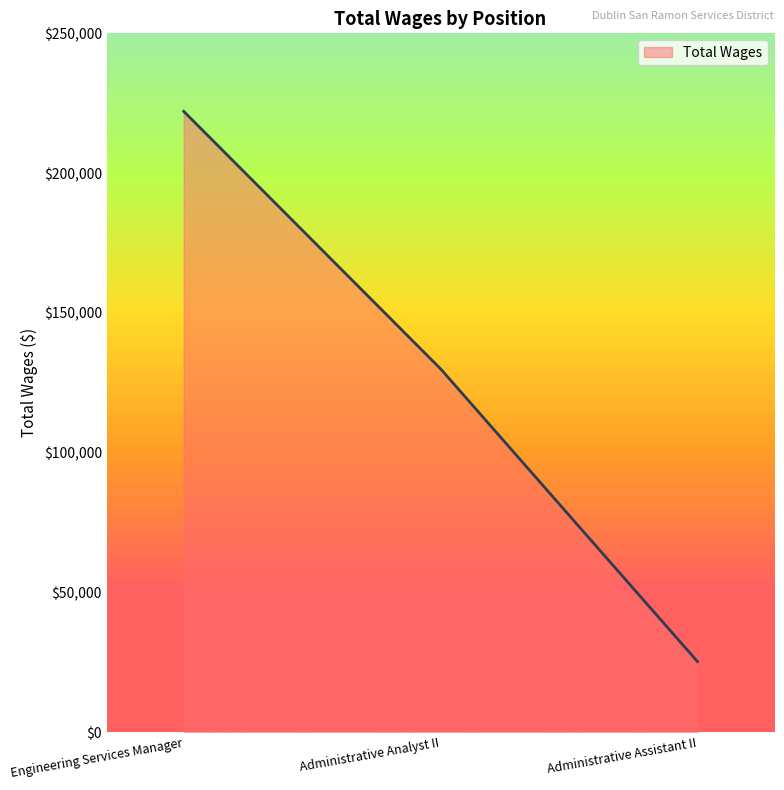

What is the difference between the values at Administrative Assistant II and Engineering Services Manager?

196833